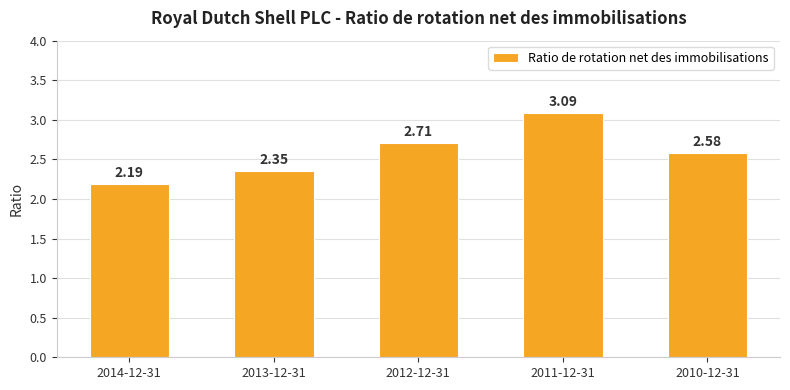

Between 2010-12-31 and 2012-12-31, which is larger?

2012-12-31